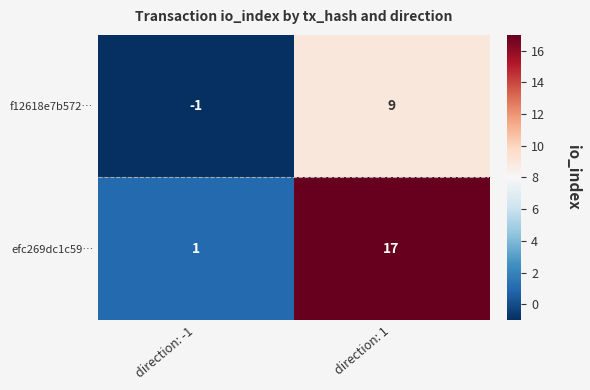

Reading left to right, list all the values displayed in this chart.

f12618e7b572…: direction: -1=-1	direction: 1=9
efc269dc1c59…: direction: -1=1	direction: 1=17